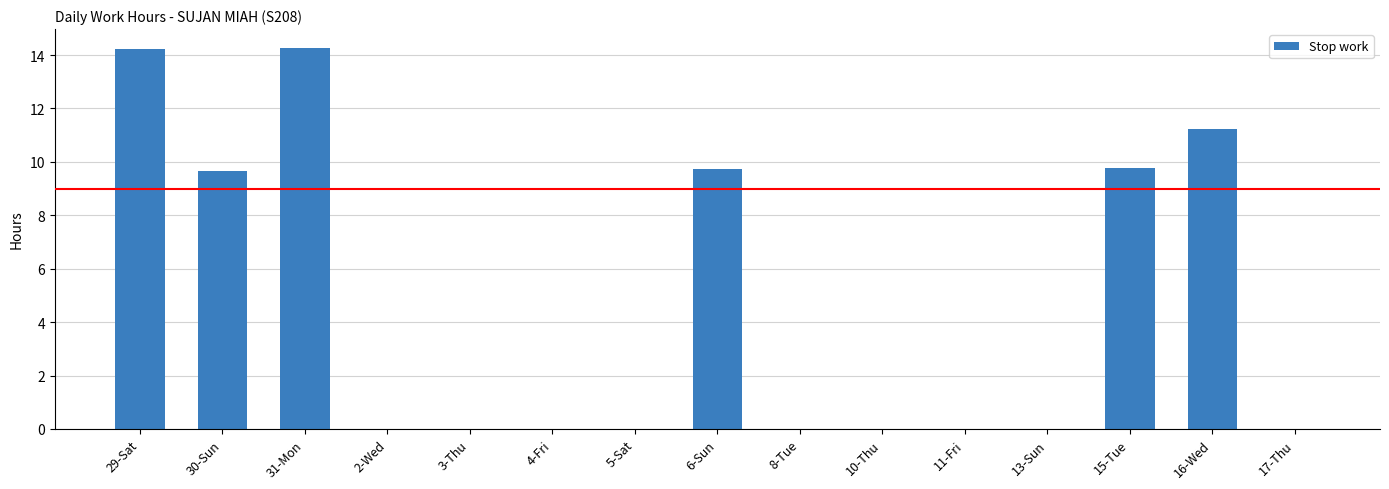

The chart shows a value of 9.5 at 11-Fri. True or false?

False